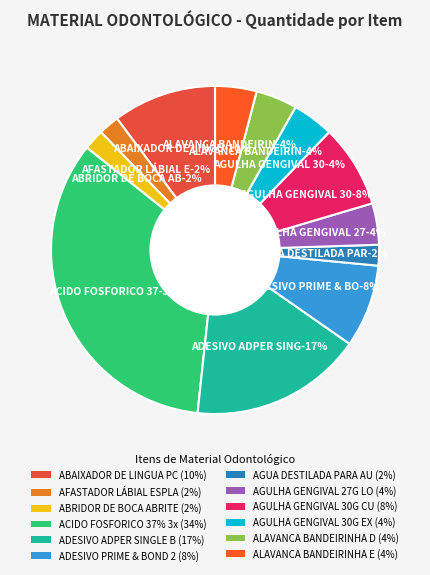

To the nearest percent, what portion does ADESIVO PRIME & BOND 2.1 4ML REFIL represent?

8%